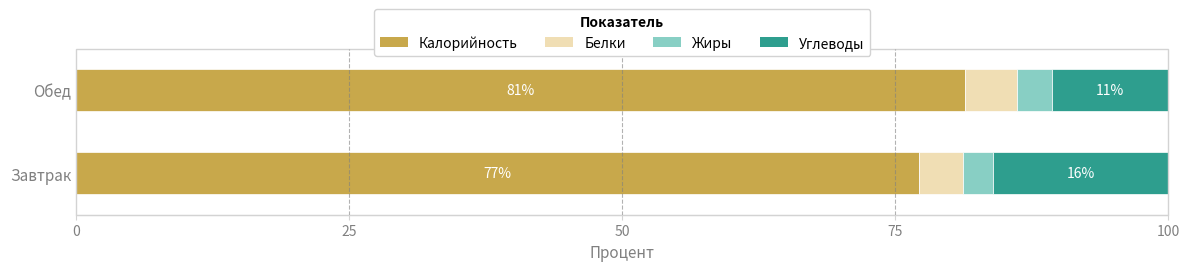

True or false: Калорийность has a value of 81.3 at Обед.

True